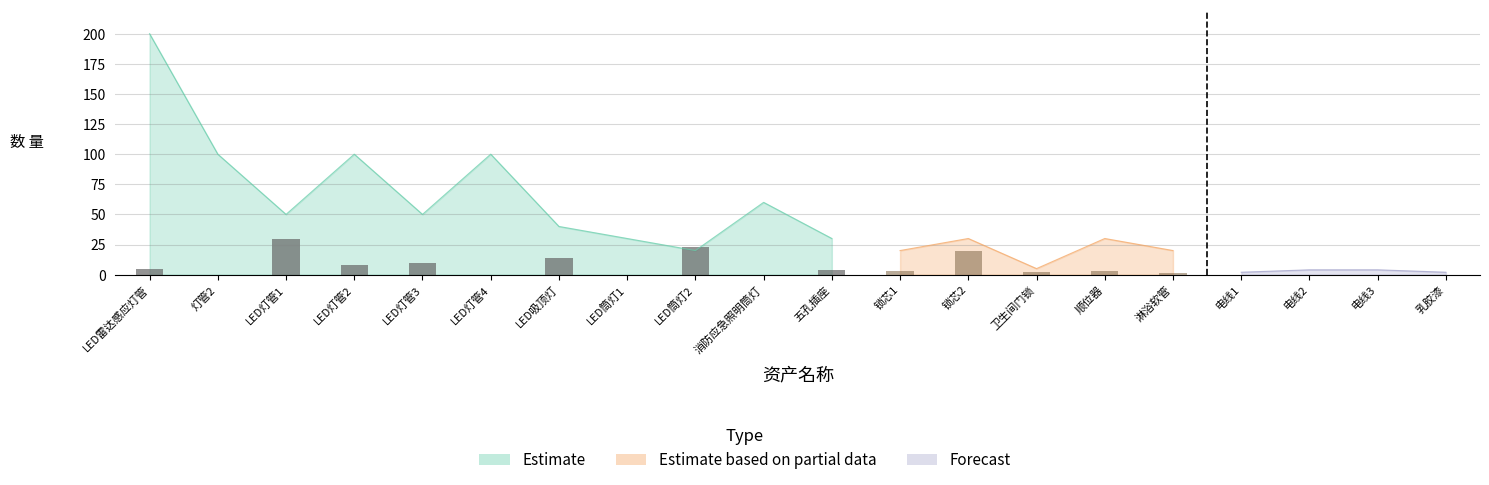

Between LED灯管2 and 锁芯1, which series saw the biggest shift?

Estimate